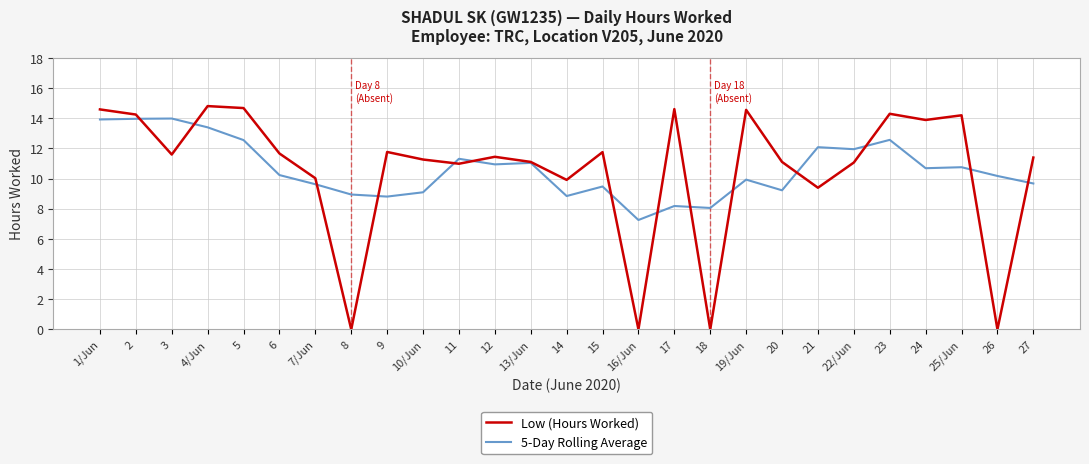

Between 5 and 21, which series saw the biggest shift?

Low (Hours Worked)